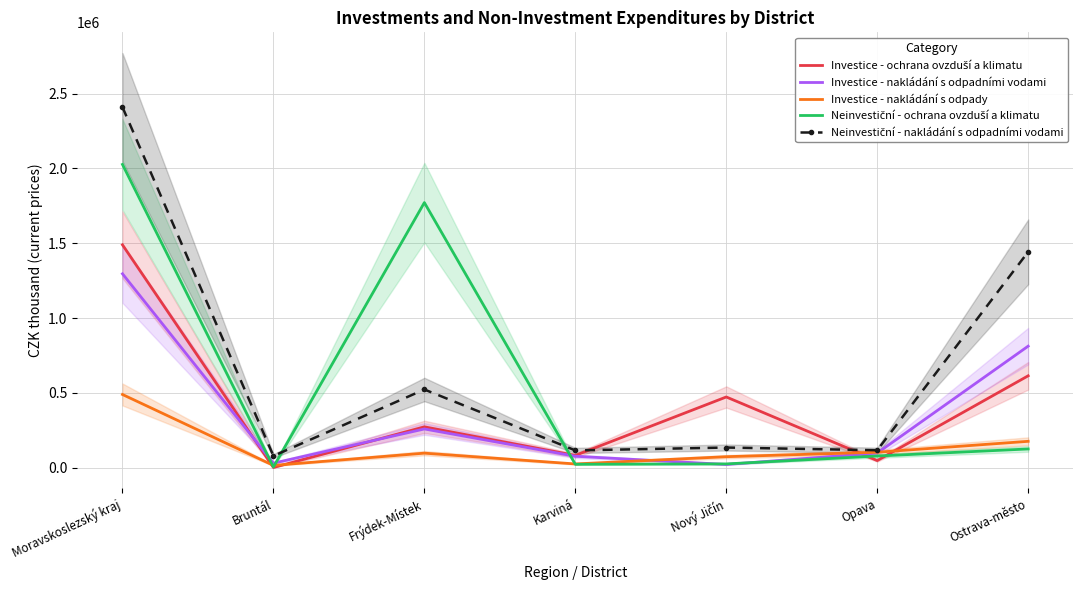

Which label corresponds to the largest value in the chart?

Moravskoslezský kraj